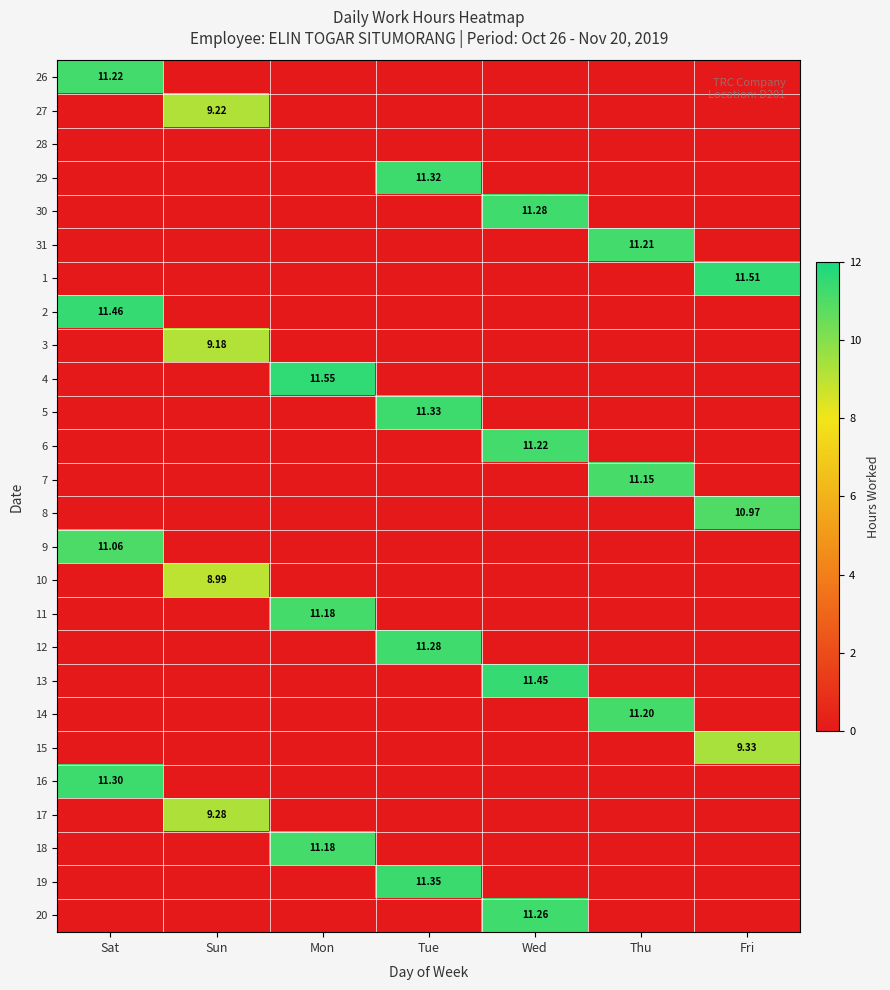

List the series in order of their peak value, highest first.

4, 1, 2, 13, 19, 5, 29, 16, 30, 12, 20, 26, 6, 31, 14, 11, 18, 7, 9, 8, 15, 17, 27, 3, 10, 28